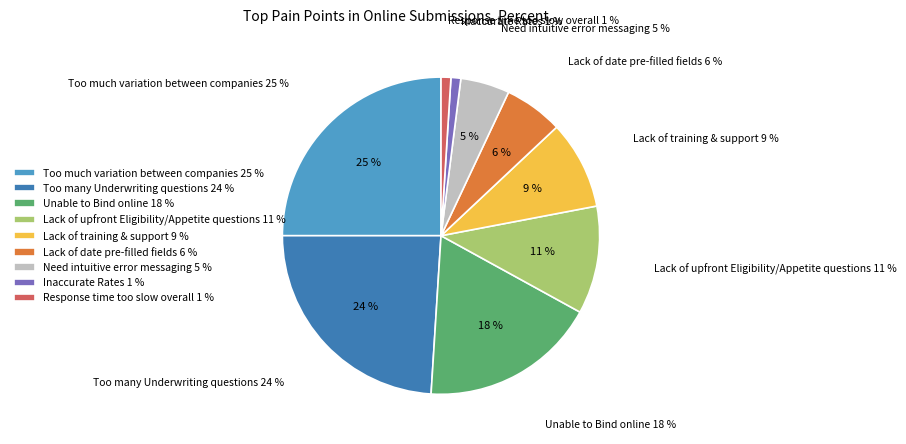

Rank the categories by value from highest to lowest.

Too much variation between companies, Too many Underwriting questions, Unable to Bind online, Lack of upfront Eligibility/Appetite questions, Lack of training & support, Lack of date pre-filled fields, Need intuitive error messaging, Inaccurate Rates, Response time too slow overall